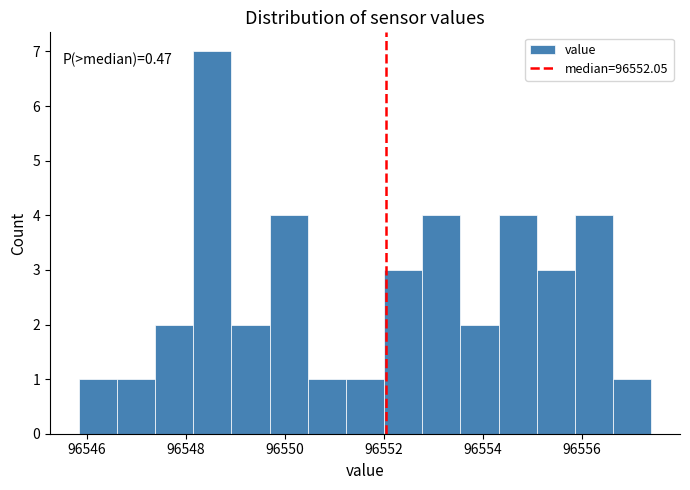

Read against the x-axis, roughly where is the centre of the tallest bar?

96548.6